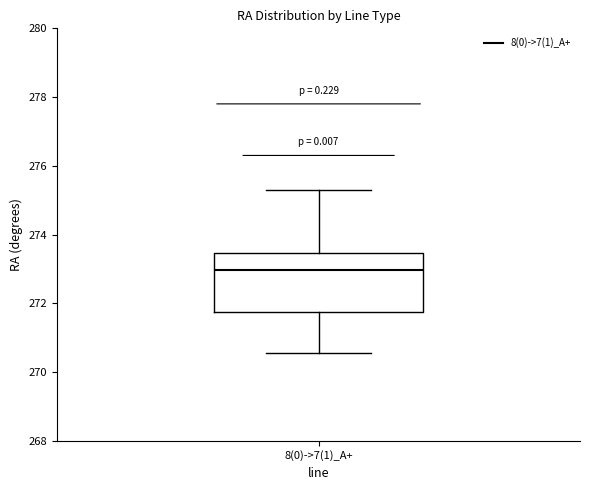

Read this box plot against the y-axis: the position of the median line, the range covered by the box, and the ends of both whiskers. The values are not printed on the chart, so give them approximately, as read against the axis.

median 273.0, box 271.8 to 273.4, whiskers 270.6 to 275.4